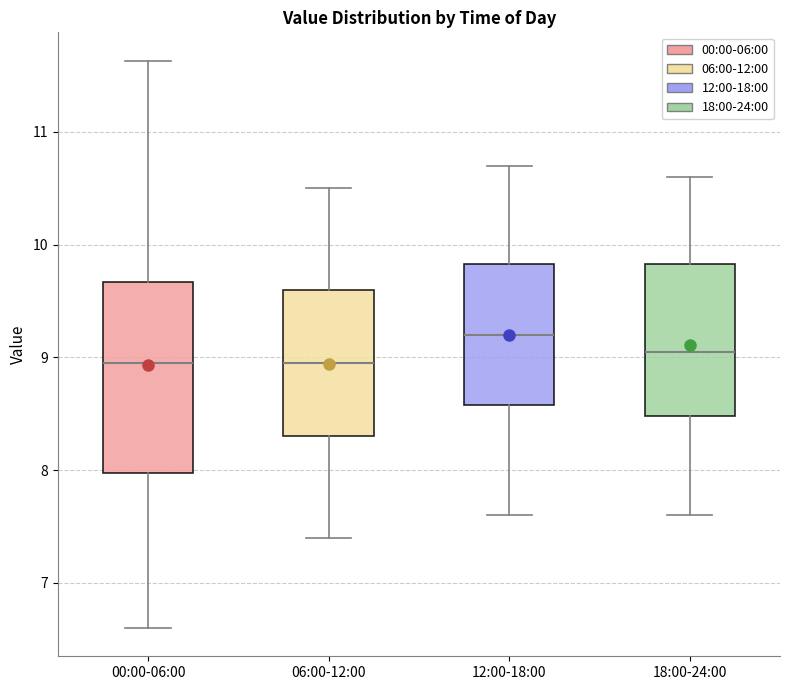

Comparing the boxes themselves (not the whiskers), which one is the tallest?

00:00-06:00